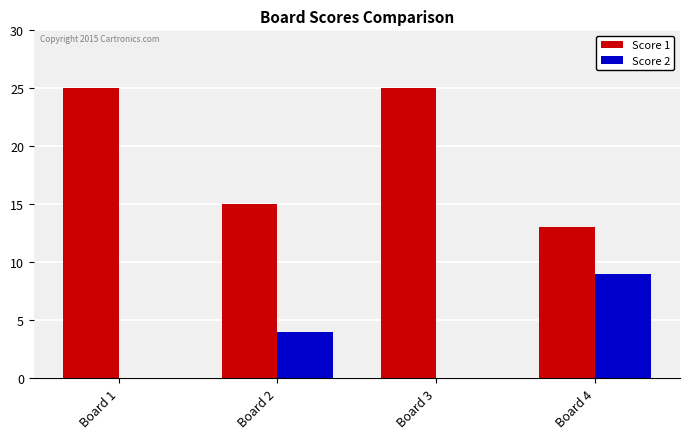

Reading right to left, what are all the values shown in this chart?

Score 1: 13	25	15	25
Score 2: 9	0	4	0